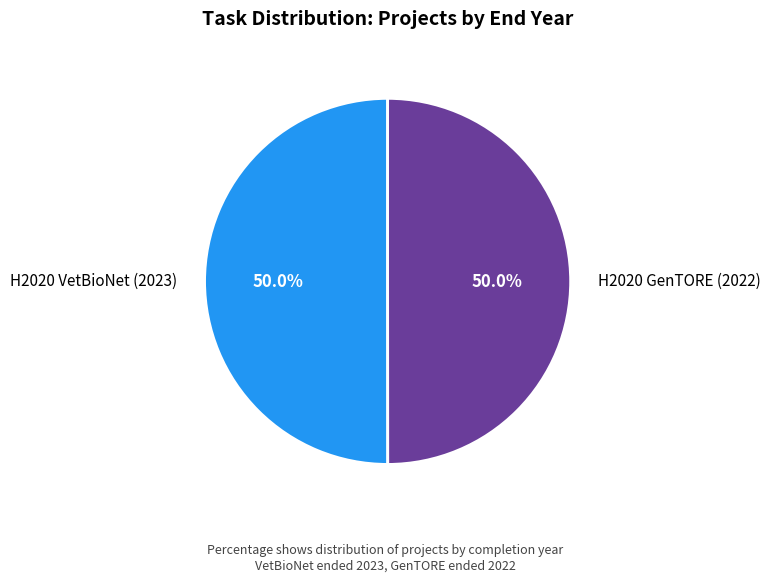

What is the ratio of the value at H2020 VetBioNet (2023) to the value at H2020 GenTORE (2022)?

1.0